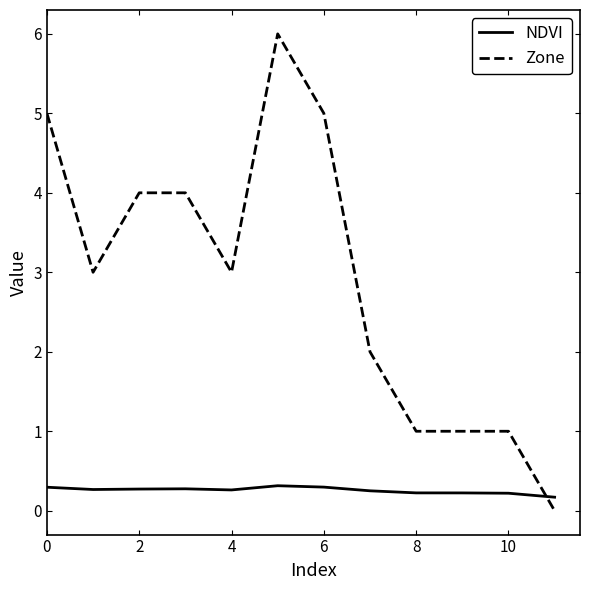

How many series are shown in this chart?

2